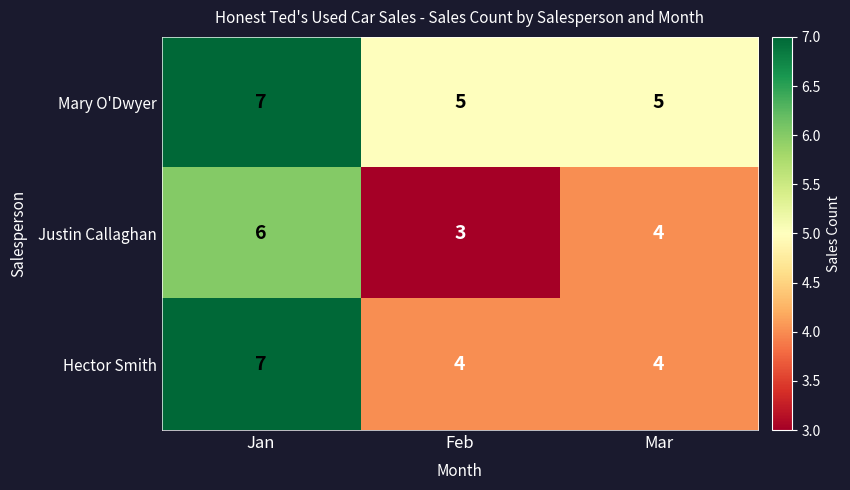

True or false: Justin Callaghan has a value of 3 at Mar.

False